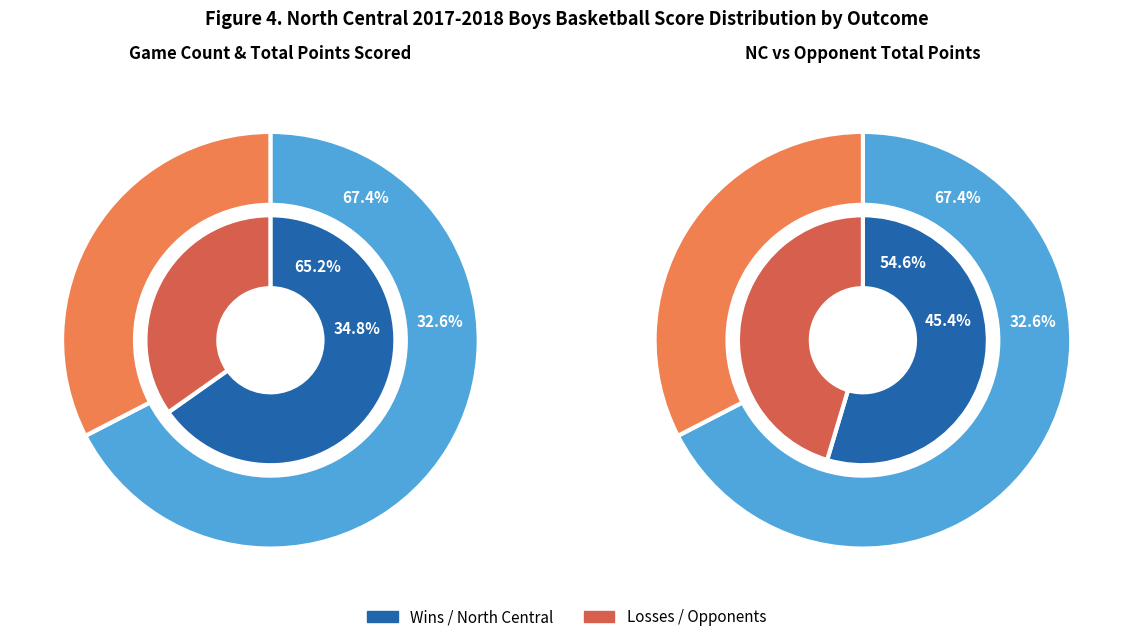

True or false: 15 accounts for 1% of the total.

False